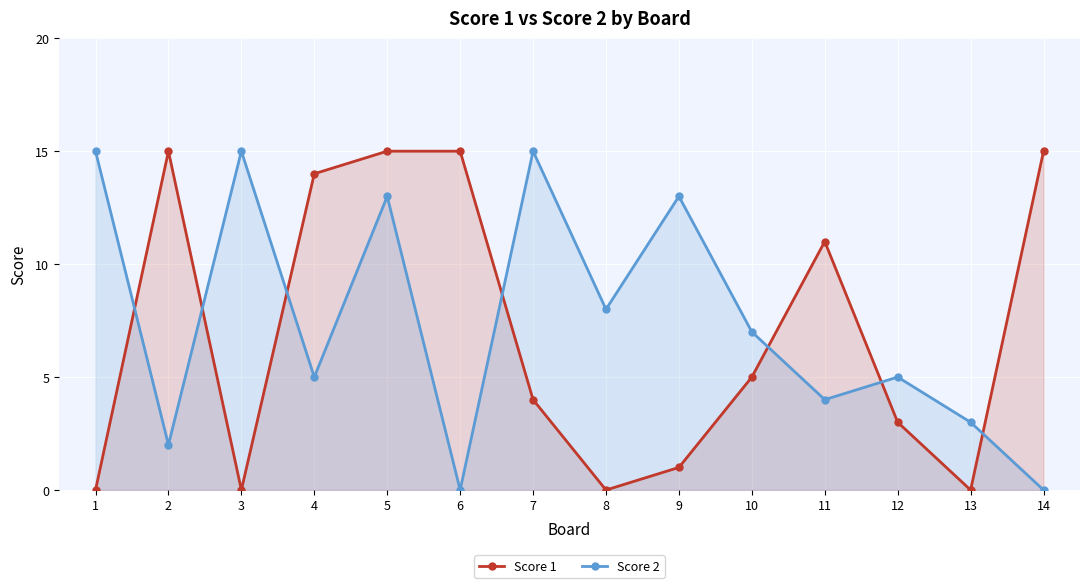

Which series has the largest total across all categories?

Score 2